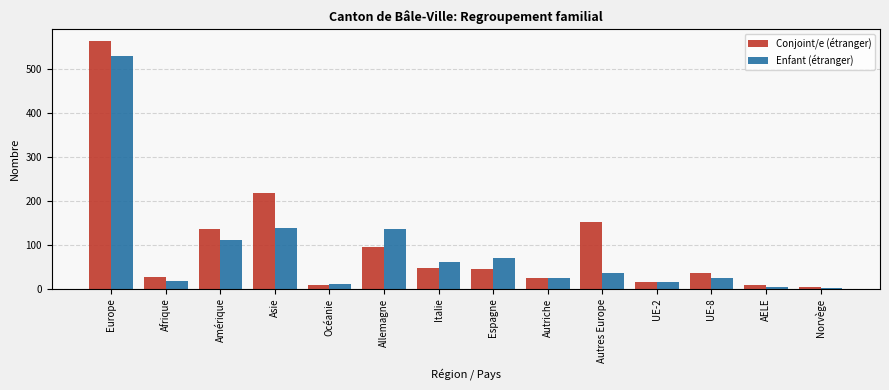

What value does the Enfant (étranger) series have at Asie?

138